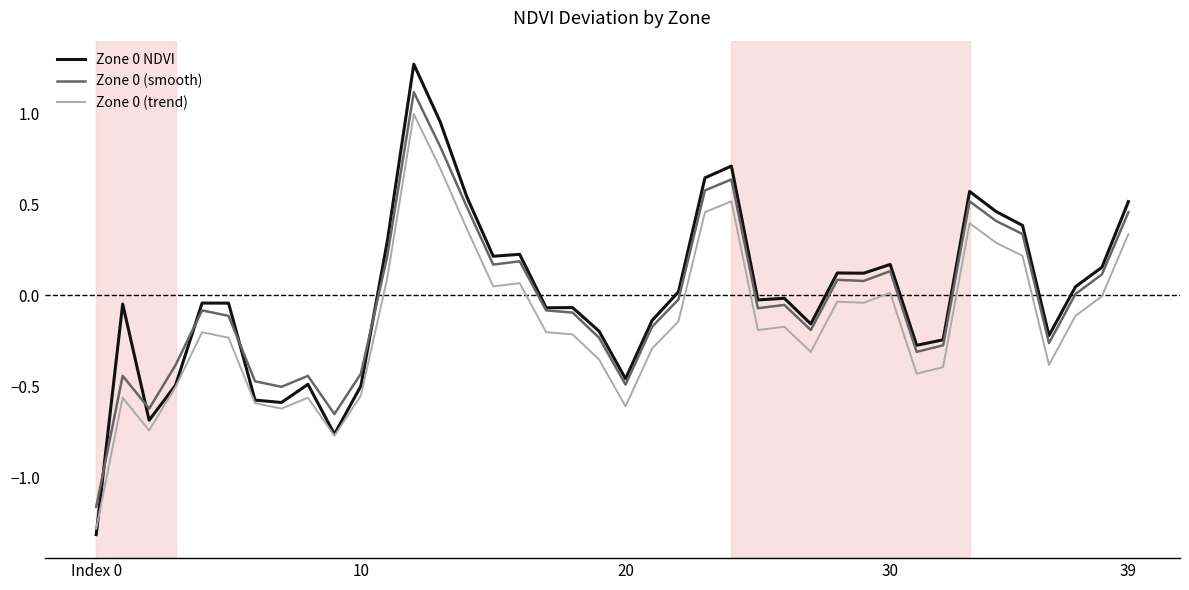

What is the highest value of the Zone 0 (smooth) series?

1.1